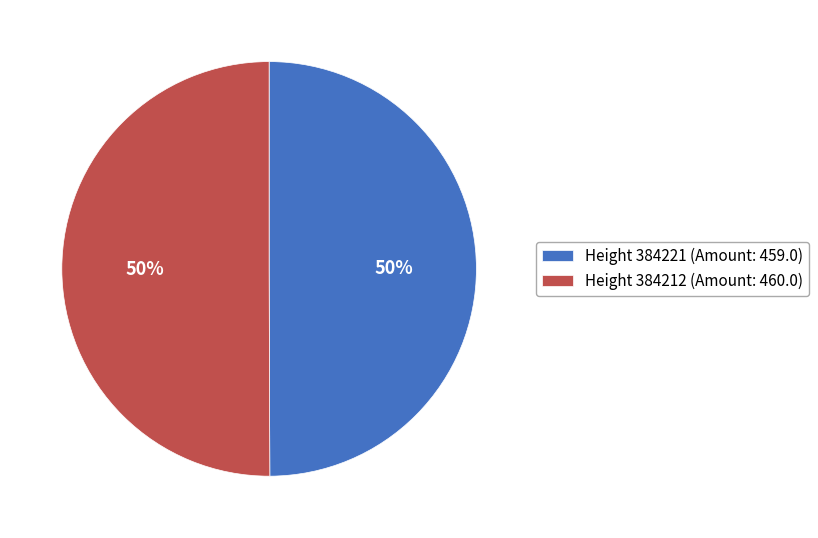

How many segments does this pie chart have?

2